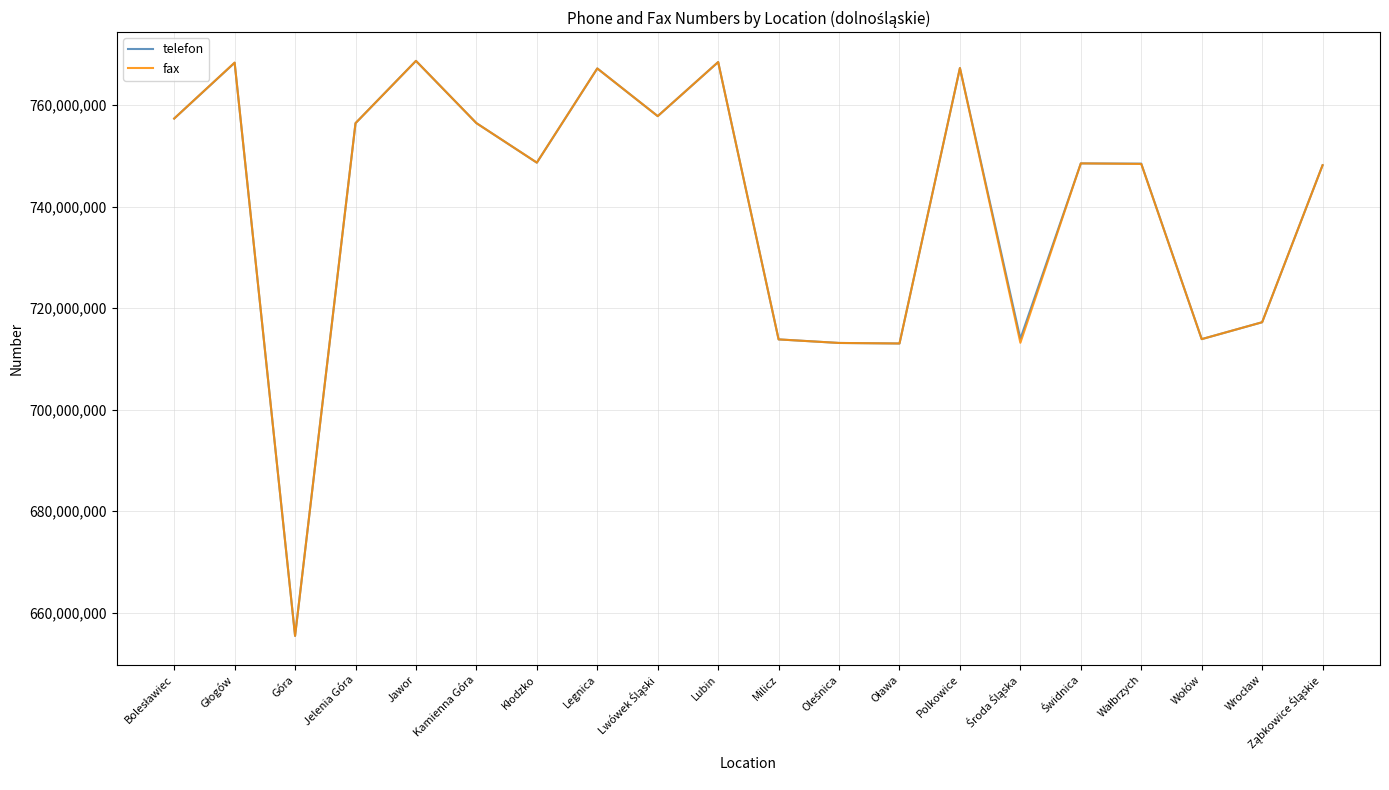

In telefon, how many points are lower than both neighbors (excluding endpoints)?

6